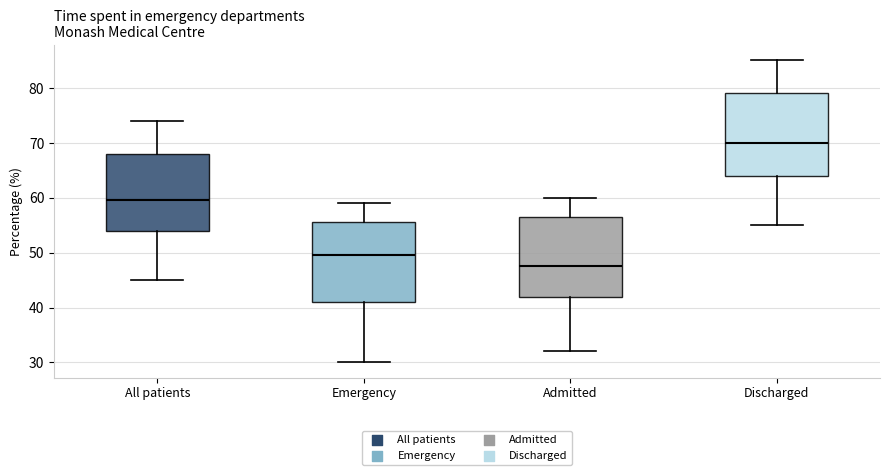

Reading left to right, read every box against the y-axis: the position of its median line, the range the box covers, and the ends of its whiskers. The values are not printed on the chart, so give them approximately, as read against the axis.

All patients: median 60, box 54 to 68, whiskers 45 to 74
Emergency: median 50, box 41 to 56, whiskers 30 to 59
Admitted: median 48, box 42 to 57, whiskers 32 to 60
Discharged: median 70, box 64 to 79, whiskers 55 to 85